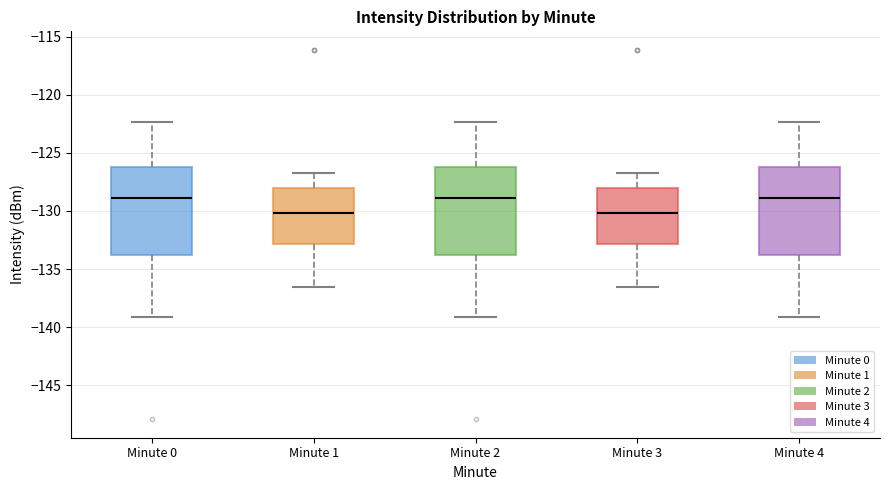

Reading left to right, read every box against the y-axis: the position of its median line, the range the box covers, and the ends of its whiskers. The values are not printed on the chart, so give them approximately, as read against the axis.

Minute 0: median -129.0, box -134.0 to -126.5, whiskers -139.0 to -122.5
Minute 1: median -130.0, box -133.0 to -128.0, whiskers -136.5 to -126.5
Minute 2: median -129.0, box -134.0 to -126.5, whiskers -139.0 to -122.5
Minute 3: median -130.0, box -133.0 to -128.0, whiskers -136.5 to -126.5
Minute 4: median -129.0, box -134.0 to -126.5, whiskers -139.0 to -122.5